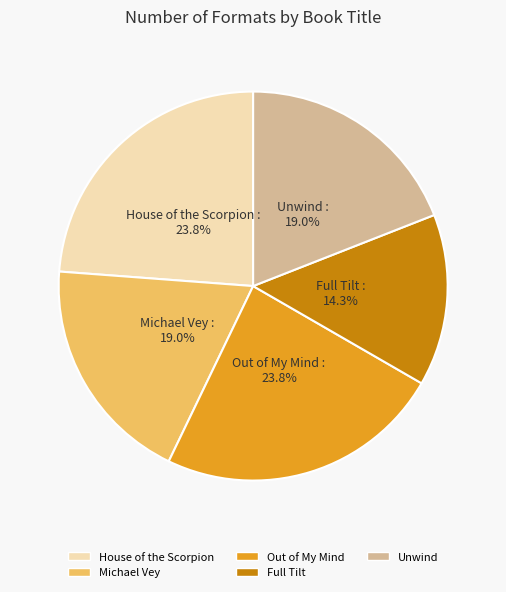

What percentage is NOT represented by House of the Scorpion?

76.2%